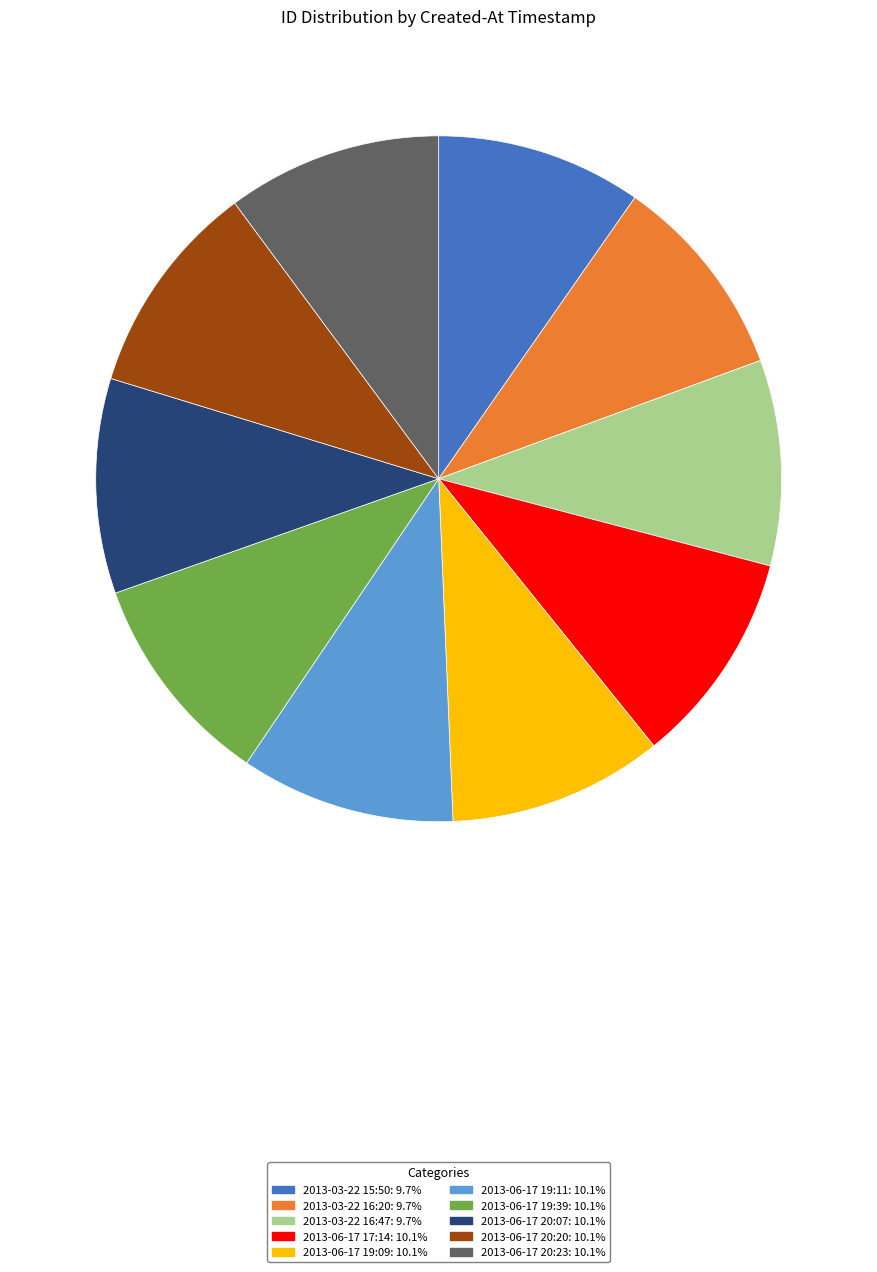

Does any single category account for the majority?

No